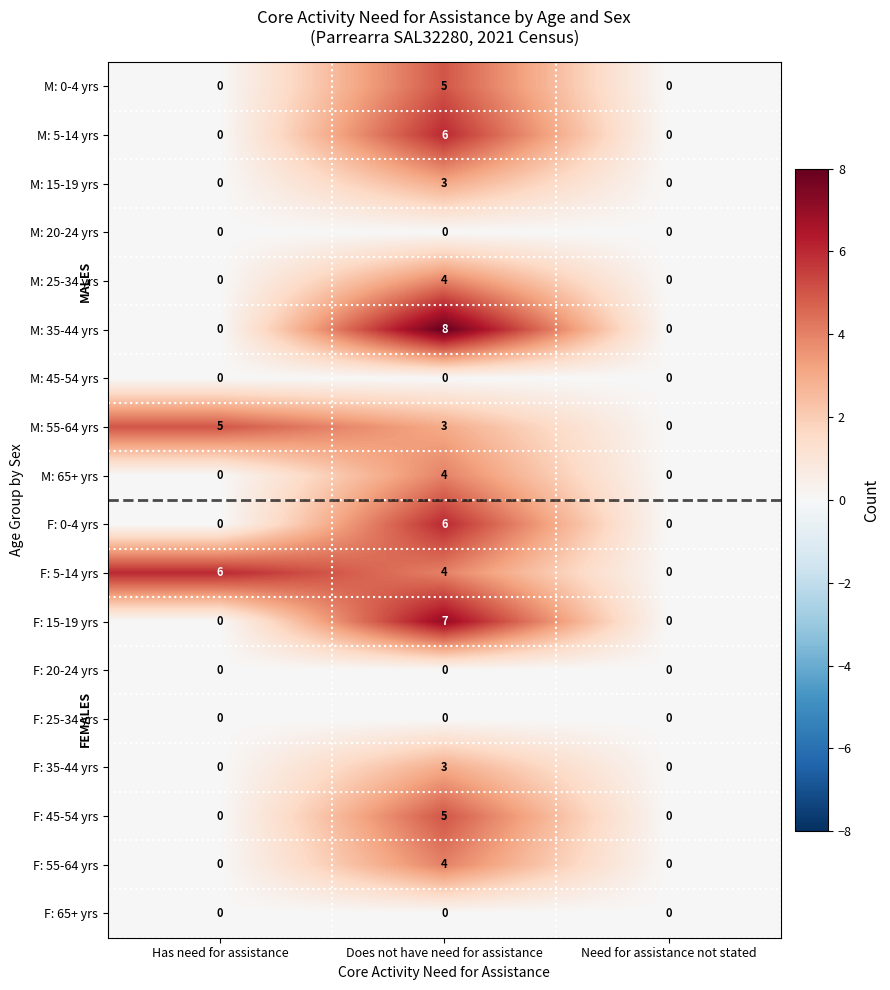

How many distinct data groups are displayed?

18